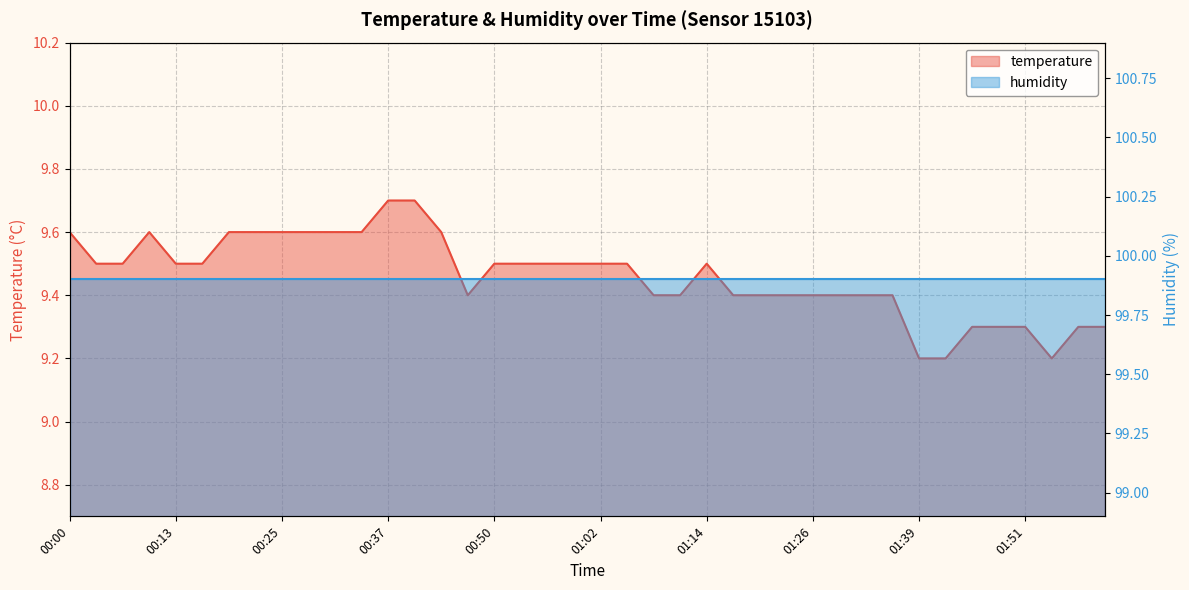

At which category is the sum across all series the highest?

12